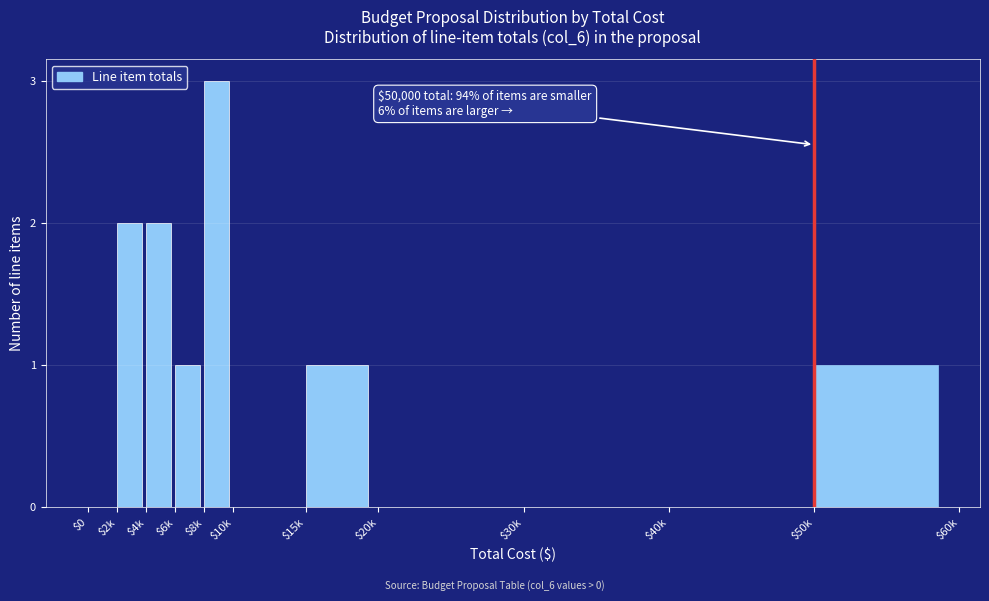

What is the greatest value displayed?

3